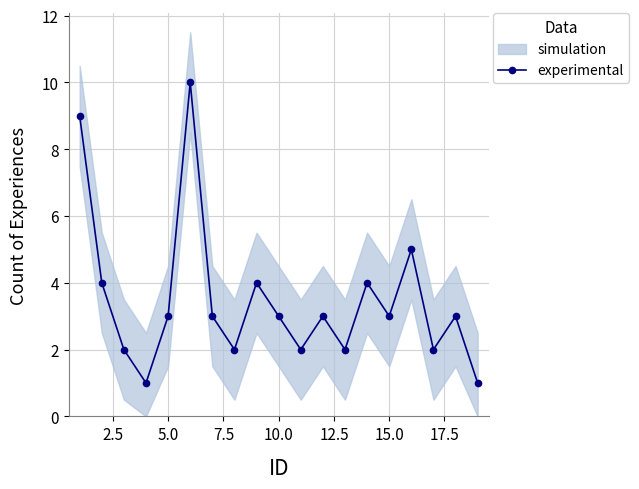

What is the smallest value displayed?

1